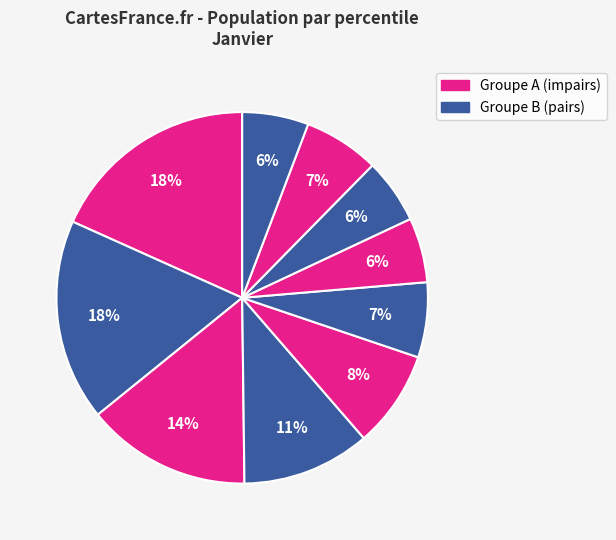

How many segments does this pie chart have?

10